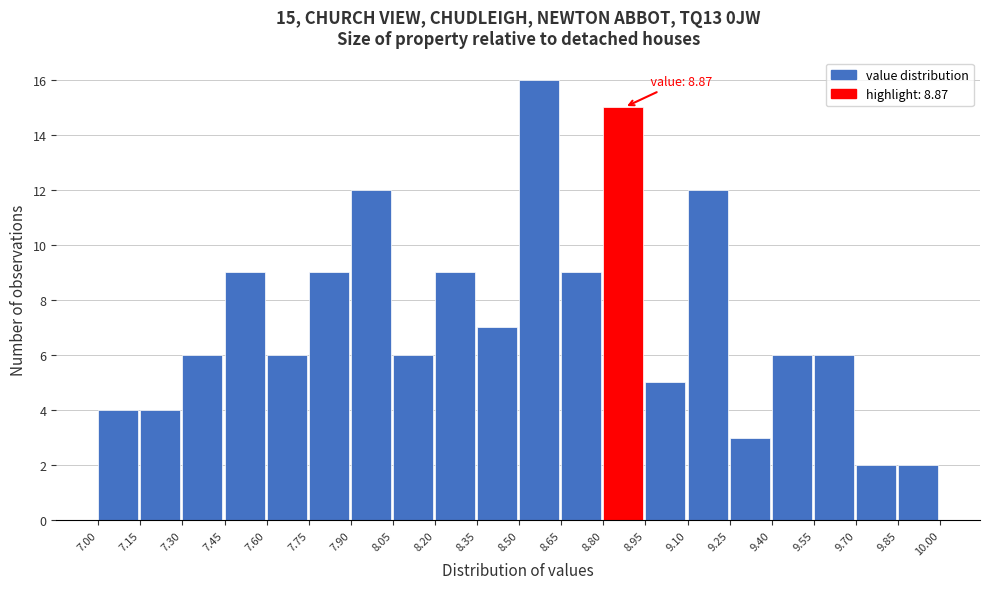

Over which range of the x-axis is the bar tallest?

8.50 to 8.65